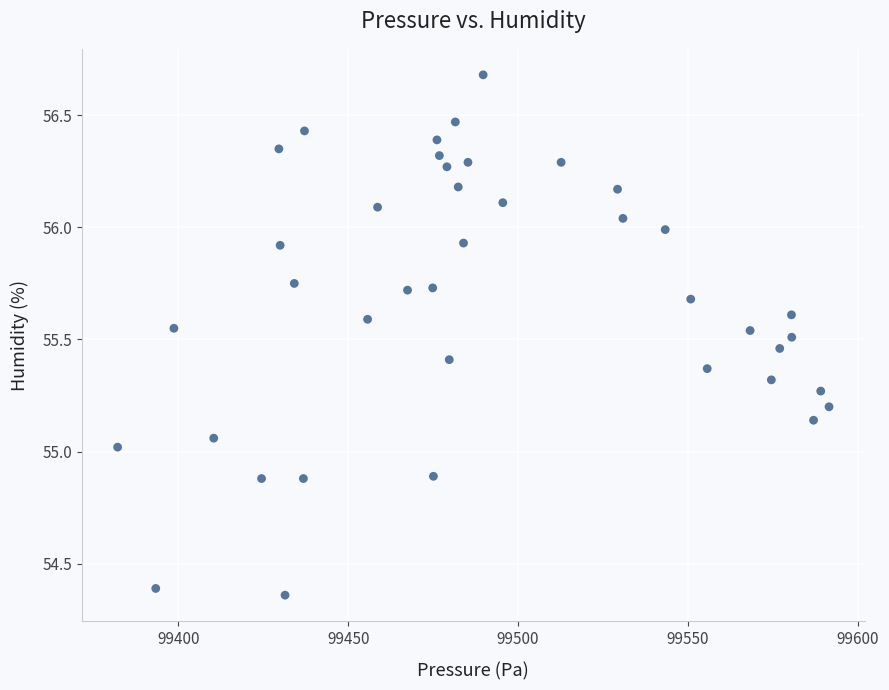

What is the range of Y values (max minus min)?

2.3